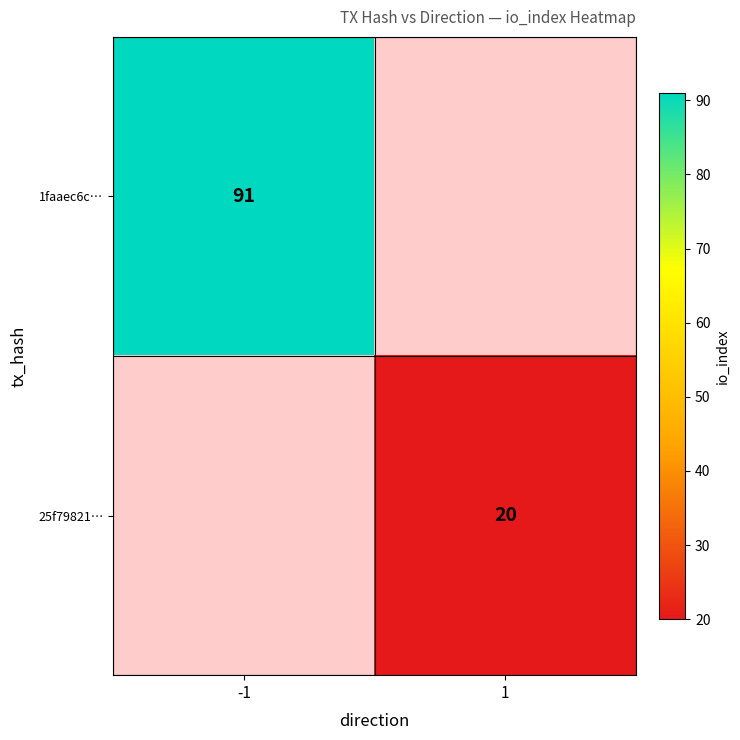

The value of 1faaec6c… at -1 is 91. True or false?

True